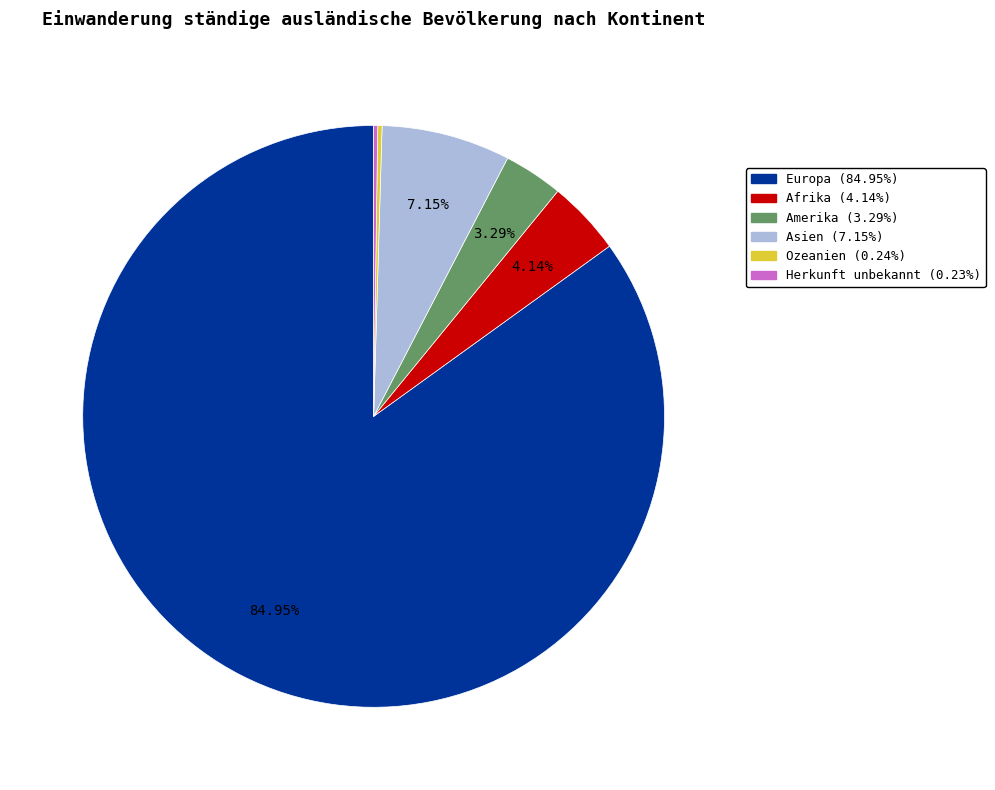

Does Amerika represent more than half of the total?

No